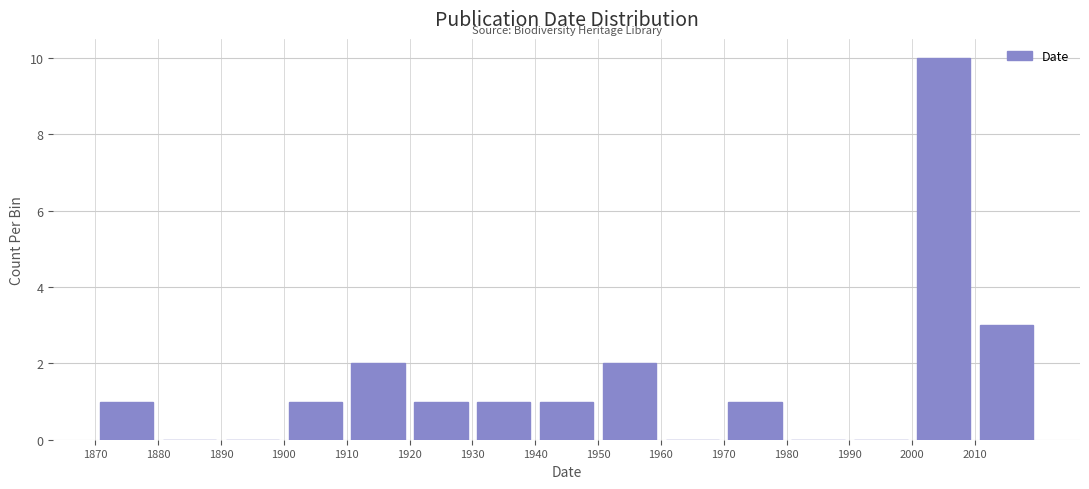

Reading left to right, transcribe this chart: for each bar, give the range it covers on the x-axis and its height. The values are not printed on the chart, so give them approximately, as read against the axis.

1870 to 1880: 1
1880 to 1890: 0
1890 to 1900: 0
1900 to 1910: 1
1910 to 1920: 2
1920 to 1930: 1
1930 to 1940: 1
1940 to 1950: 1
1950 to 1960: 2
1960 to 1970: 0
1970 to 1980: 1
1980 to 1990: 0
1990 to 2000: 0
2000 to 2010: 10
2010 to 2020: 3